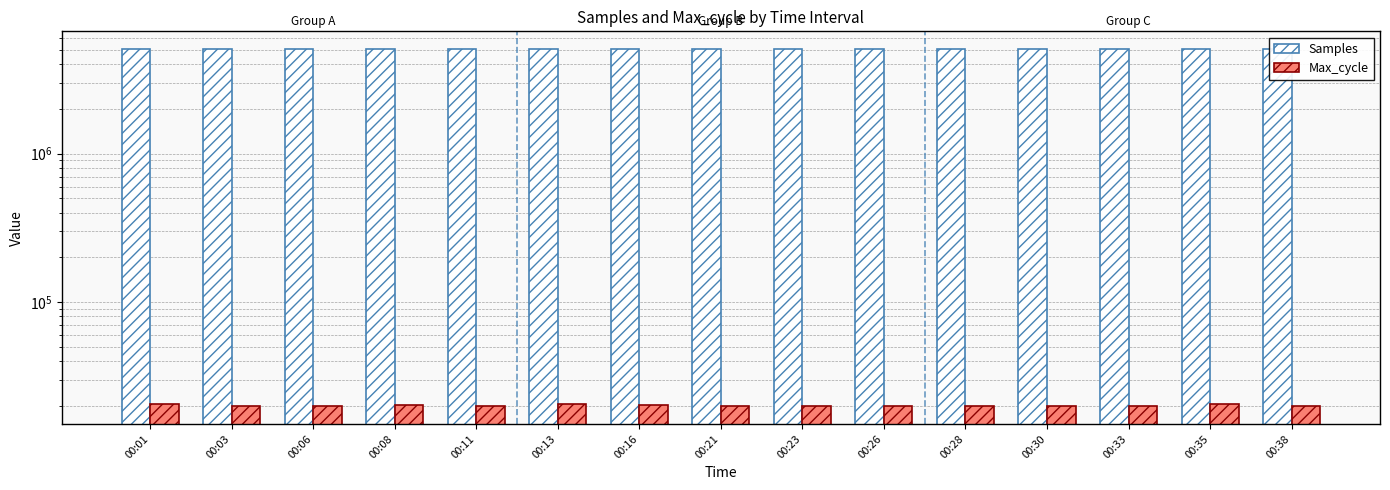

How many values in the Max_cycle series exceed 20053?

7